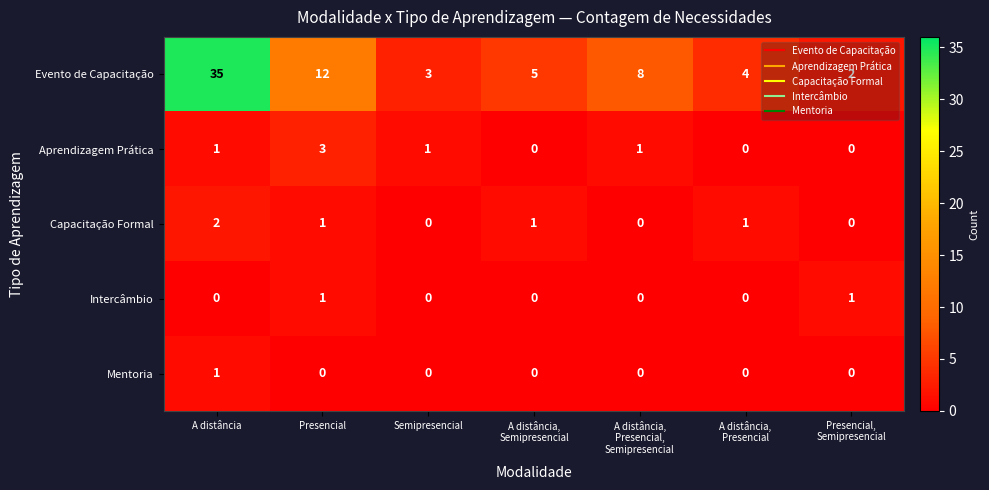

The Mentoria series shows 1 at A distância. True or false?

True